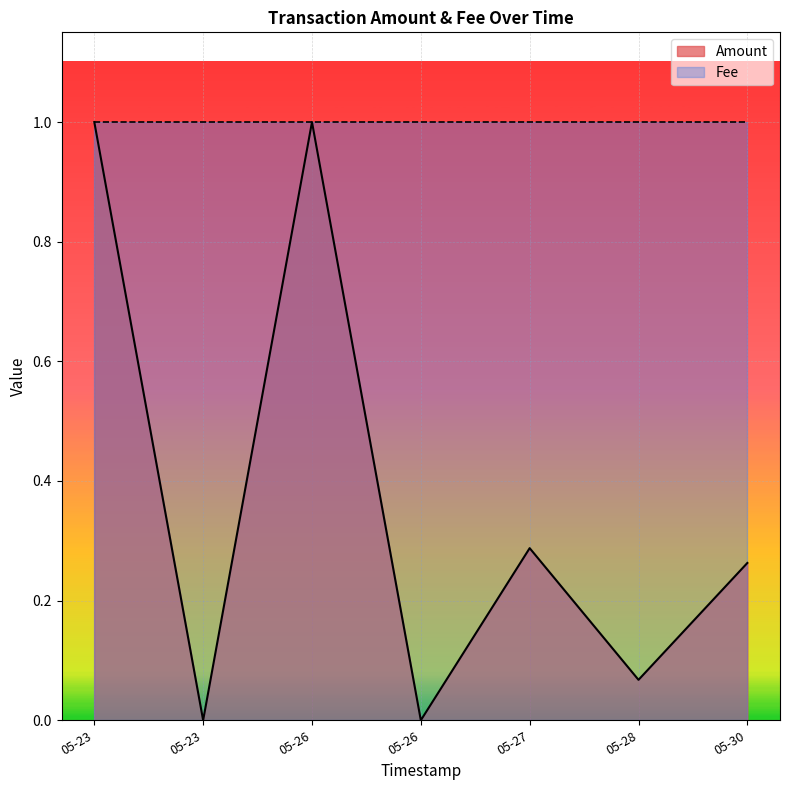

Which has a higher value, 2017-05-23 17:02:13 or 2017-05-27 14:47:15?

2017-05-27 14:47:15